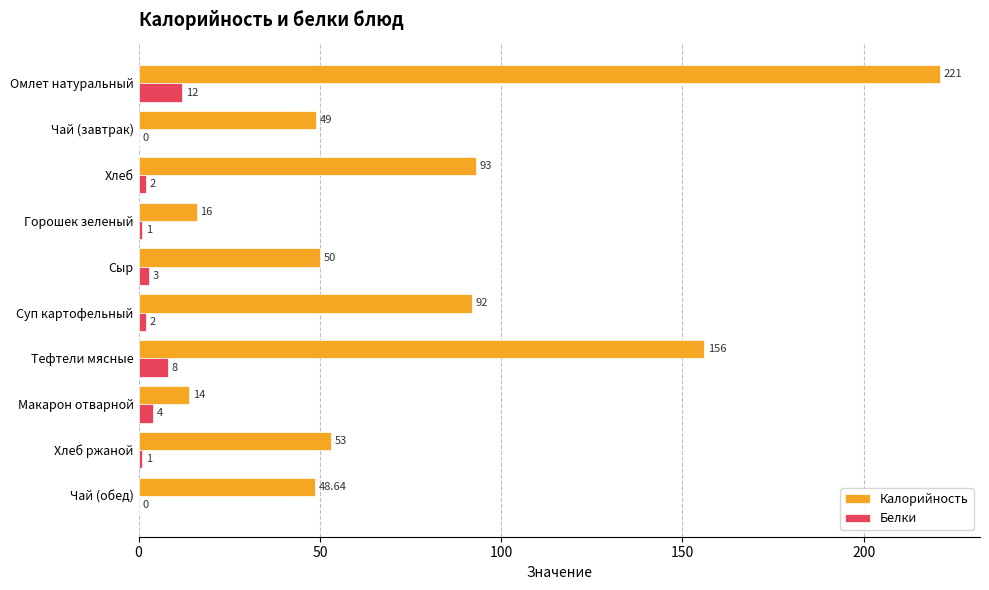

At which label is Калорийность closest to 117?

Хлеб